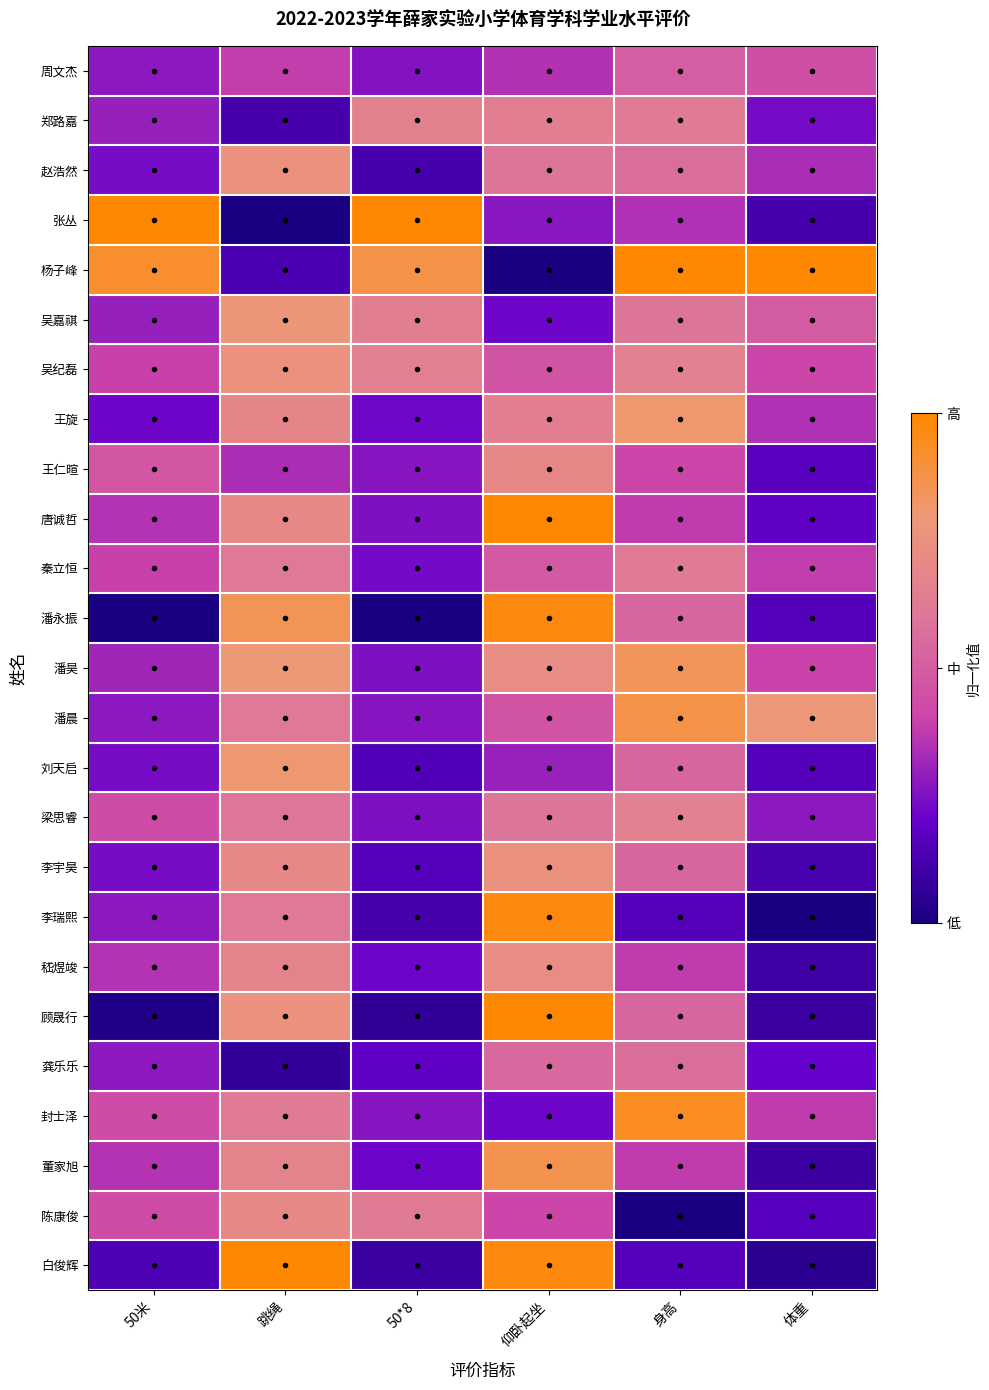

Which has a higher value, 体重 or 50米?

50米